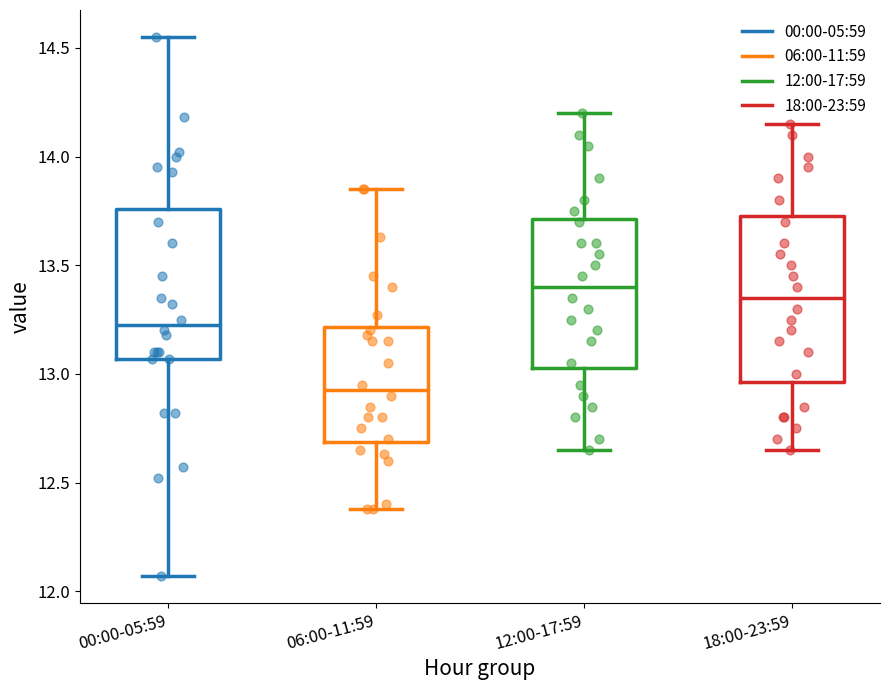

Where does the lower whisker of the box for 12:00-17:59 end on the y-axis? The values are not printed on the chart, so give them approximately, as read against the axis.

12.65